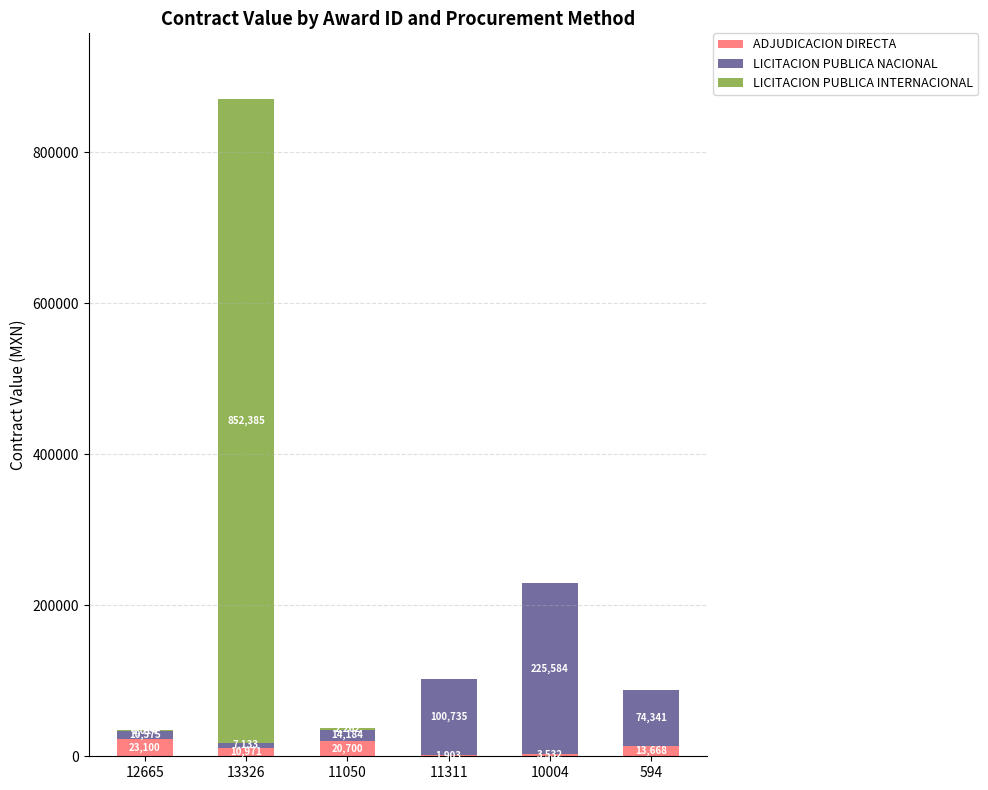

What is the highest value of the ADJUDICACION DIRECTA series?

23100.0